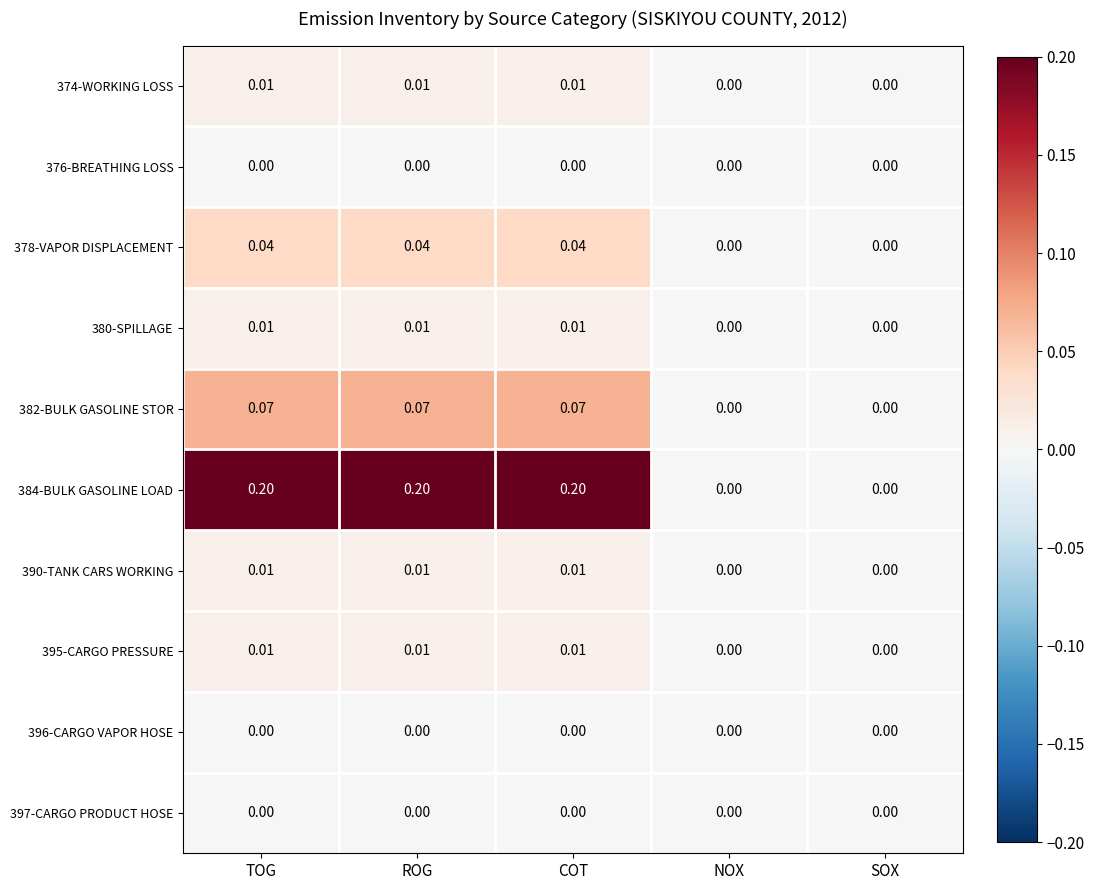

Is the value of 384-BULK GASOLINE LOAD at COT greater than the value of 378-VAPOR DISPLACEMENT at COT?

Yes